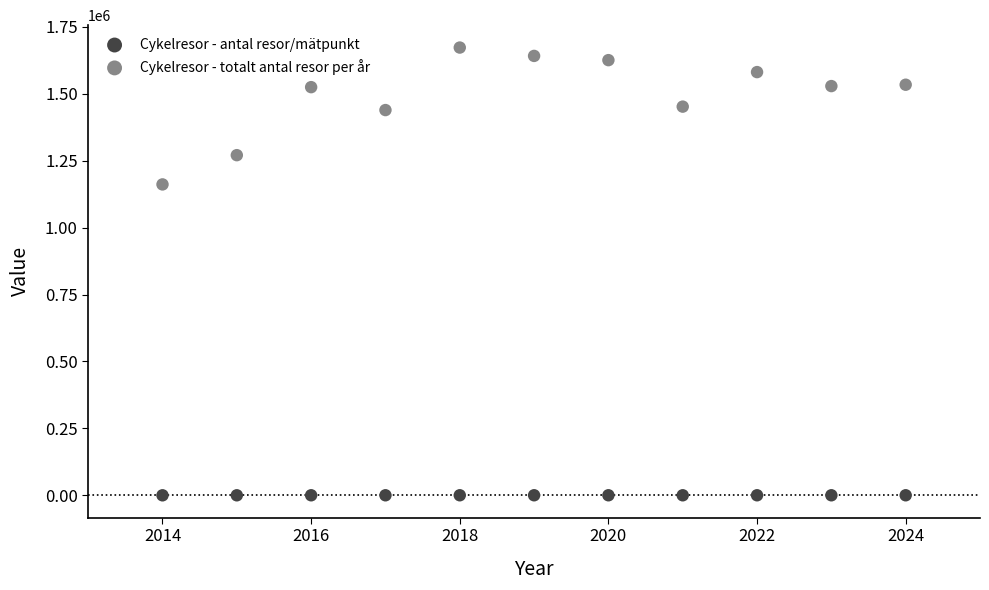

Which series contains the highest Y value?

Cykelresor - totalt antal resor per år